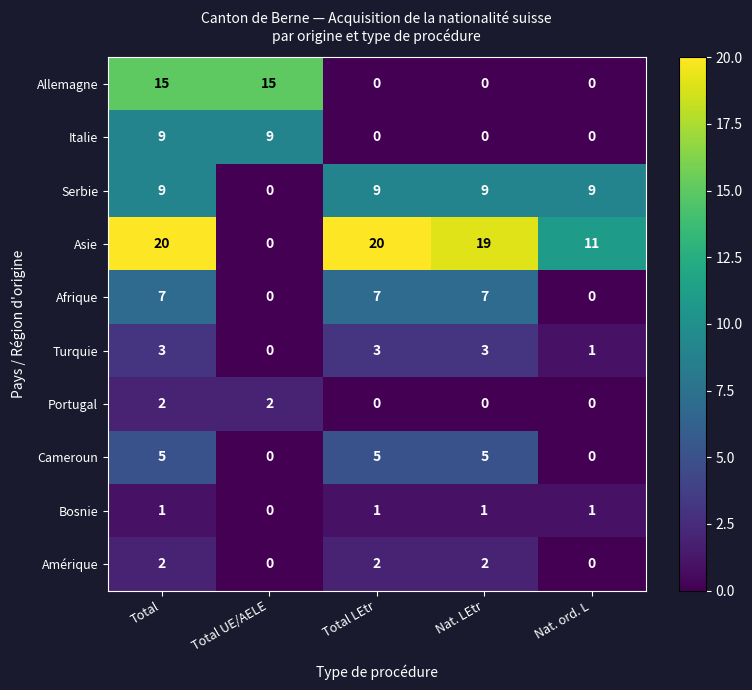

How many values in Italie are above zero?

2